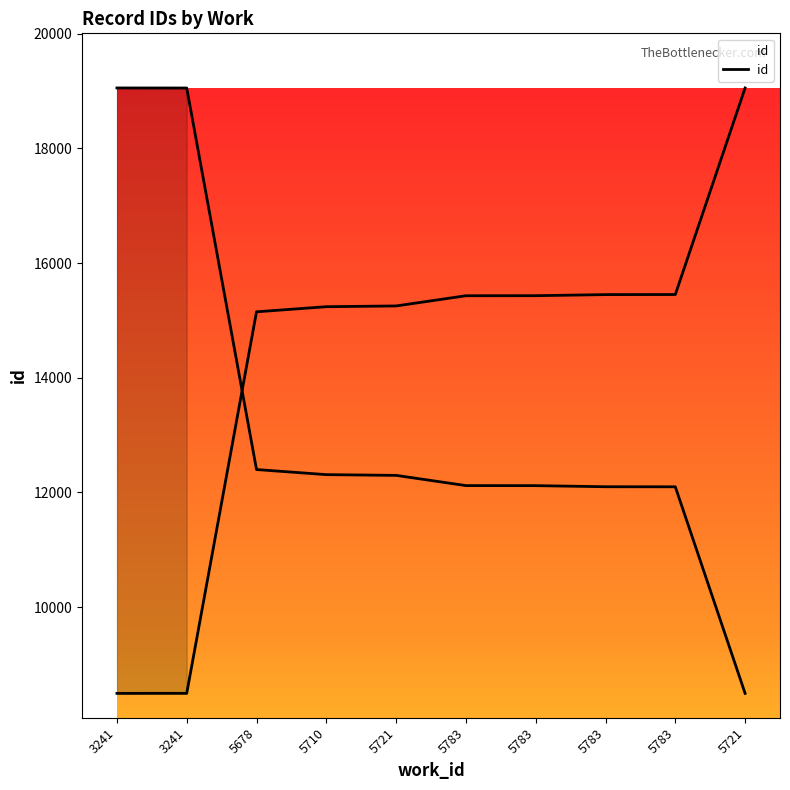

What is the change in value from 5710 to 5783?

+212